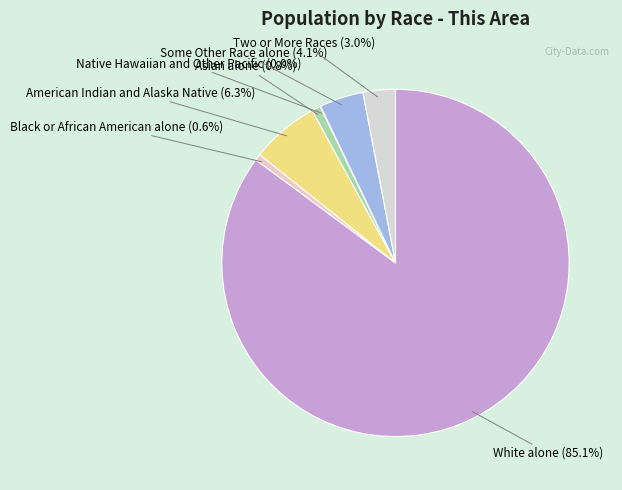

What is the total percentage of Black or African American alone and Asian alone?

1.4%